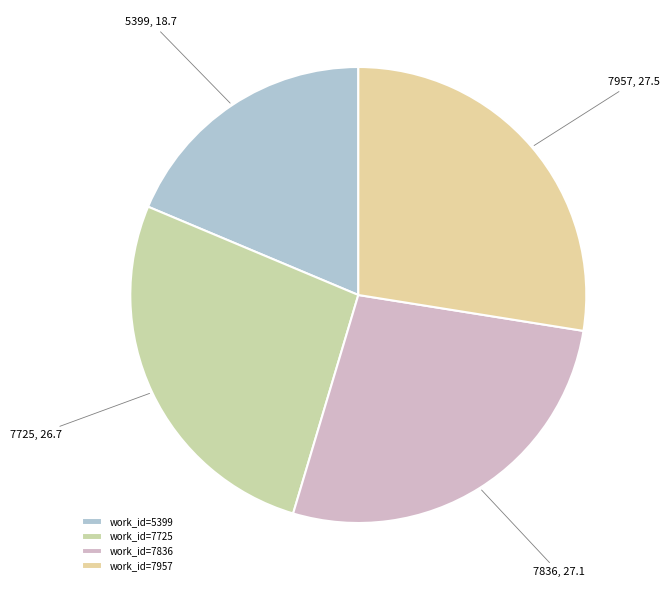

Is 7957 the majority of the pie?

No